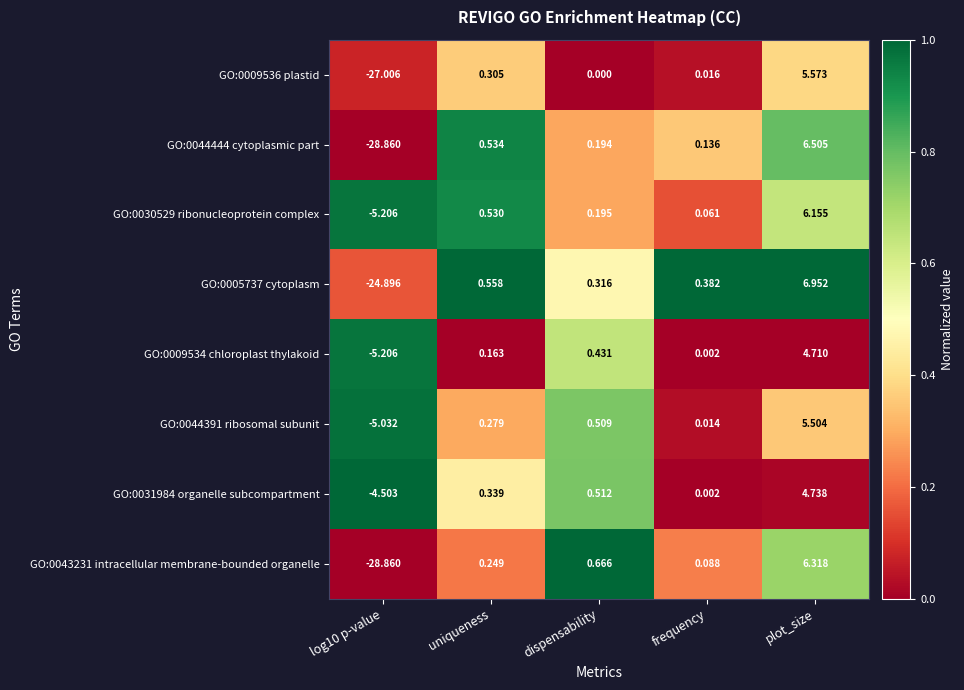

Which series changed the most between frequency and plot_size?

GO:0005737 cytoplasm